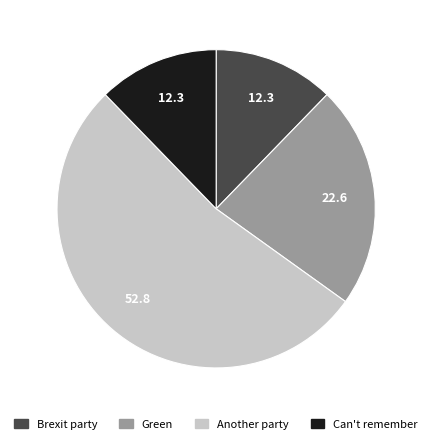

Approximately how many times larger is the value at Can't remember compared to Green?

0.5